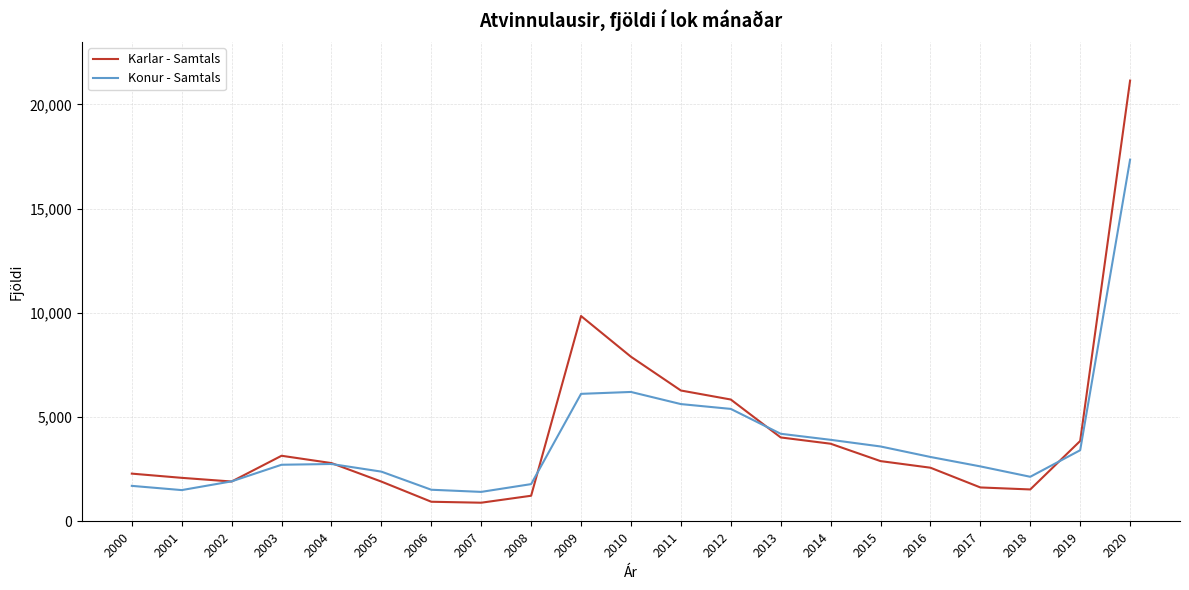

Is the value of Konur - Samtals at 2000 greater than the value of Karlar - Samtals at 2012?

No